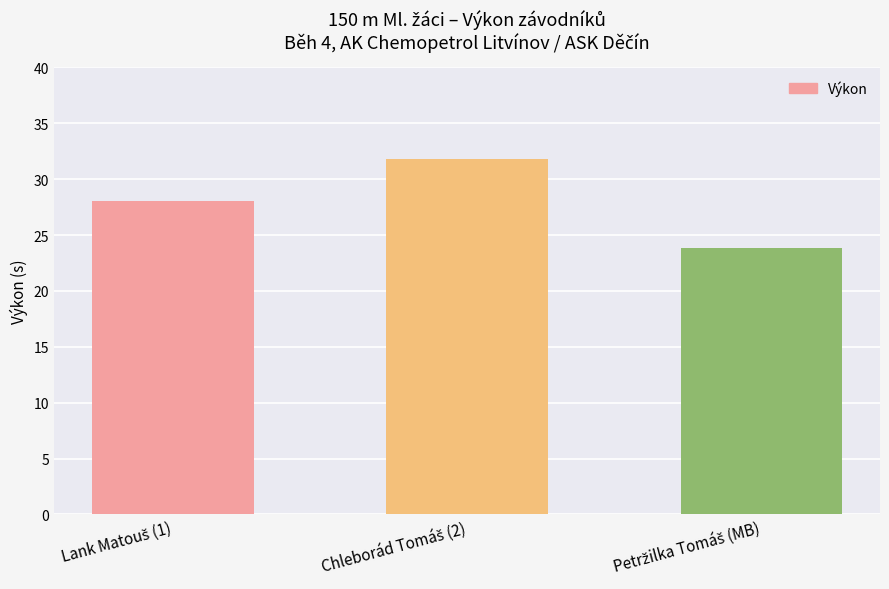

What is the maximum value shown in the chart?

31.8